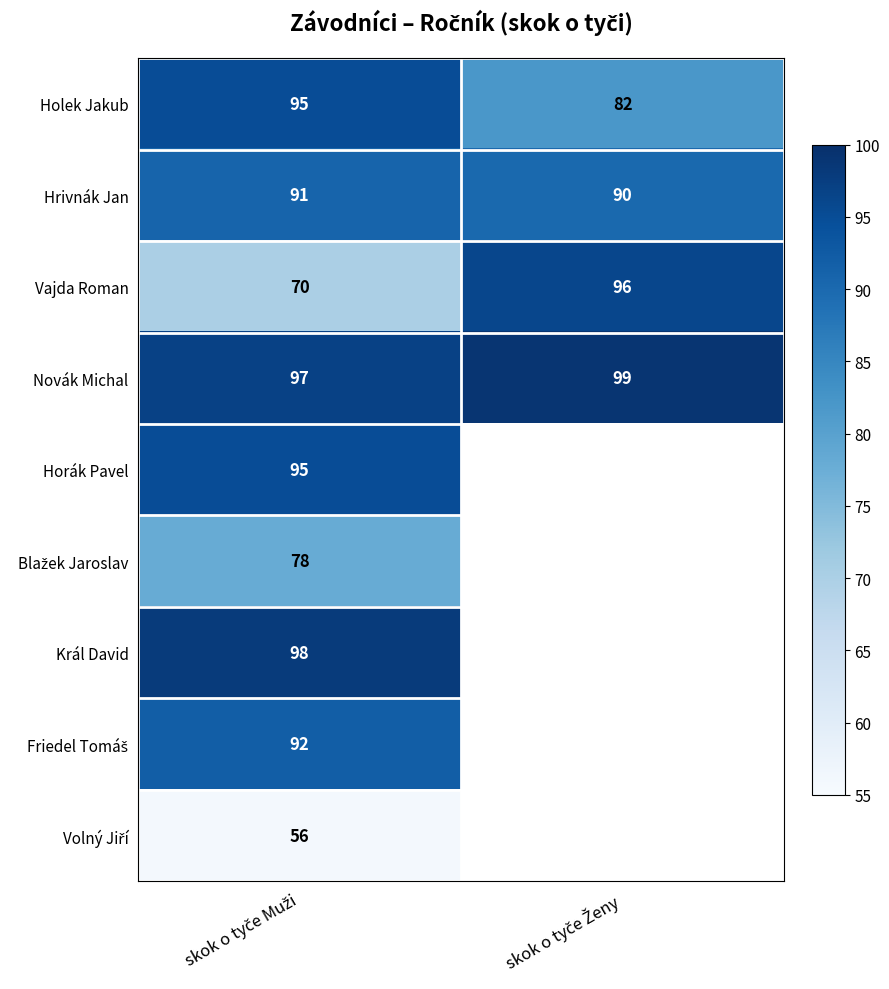

What is the lowest value of the Vajda Roman series?

70